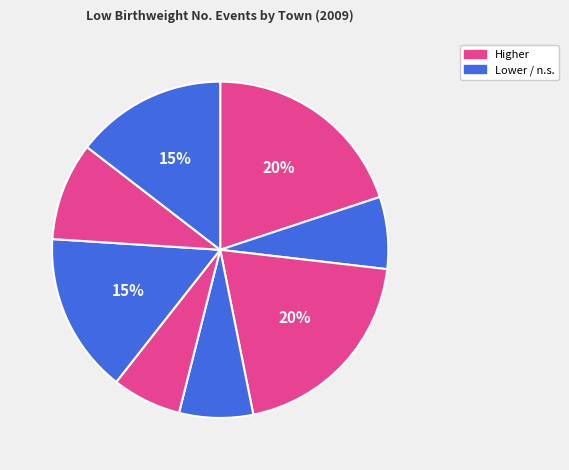

How many segments does this pie chart have?

8